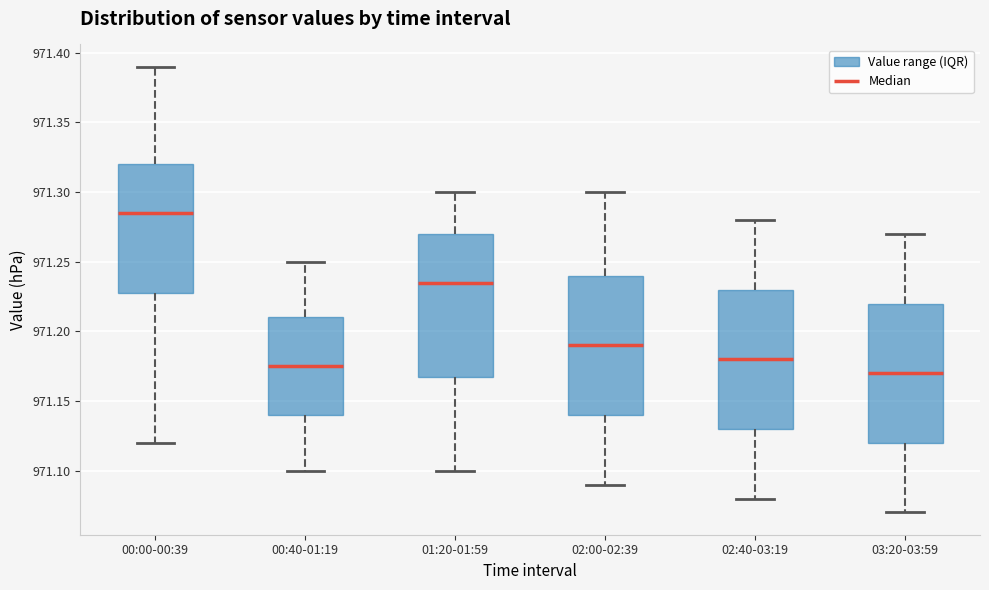

Reading left to right, read every box against the y-axis: the position of its median line, the range the box covers, and the ends of its whiskers. The values are not printed on the chart, so give them approximately, as read against the axis.

00:00-00:39: median 971.285, box 971.230 to 971.320, whiskers 971.120 to 971.390
00:40-01:19: median 971.175, box 971.140 to 971.210, whiskers 971.100 to 971.250
01:20-01:59: median 971.235, box 971.170 to 971.270, whiskers 971.100 to 971.300
02:00-02:39: median 971.190, box 971.140 to 971.240, whiskers 971.090 to 971.300
02:40-03:19: median 971.180, box 971.130 to 971.230, whiskers 971.080 to 971.280
03:20-03:59: median 971.170, box 971.120 to 971.220, whiskers 971.070 to 971.270